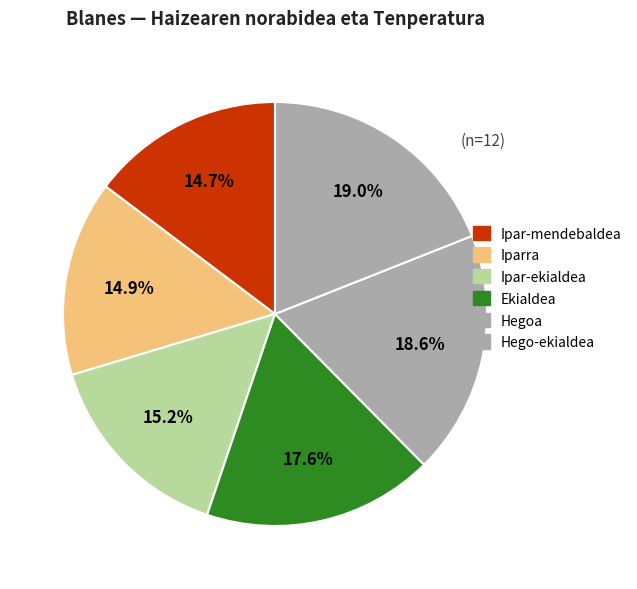

How many slices are in this pie chart?

6